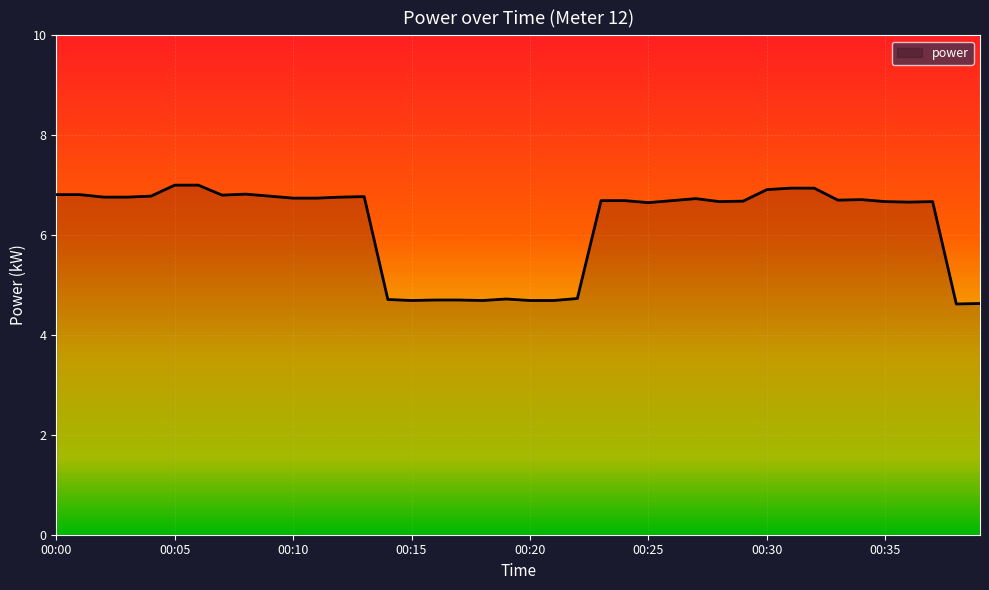

What is the minimum value shown in the chart?

4.6